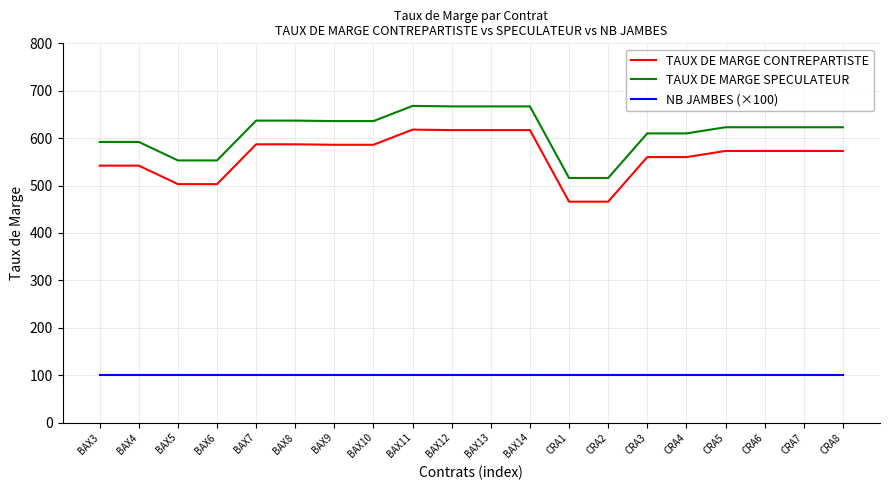

What are all the series names shown in the legend?

TAUX DE MARGE CONTREPARTISTE, TAUX DE MARGE SPECULATEUR, NB JAMBES (×100)